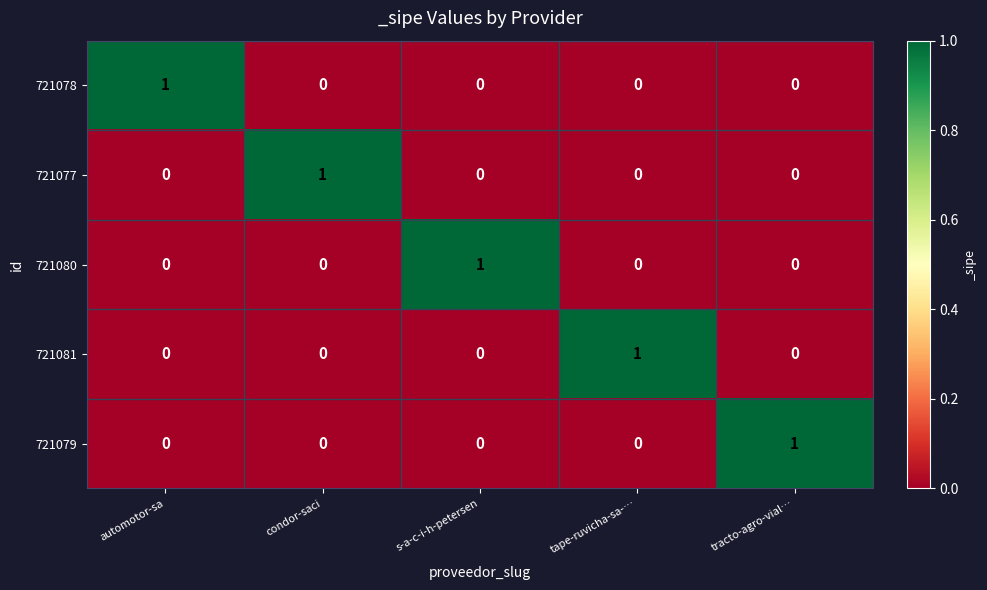

Reading left to right, extract all data points from this chart.

721078: 1	0	0	0	0
721077: 0	1	0	0	0
721080: 0	0	1	0	0
721081: 0	0	0	1	0
721079: 0	0	0	0	1